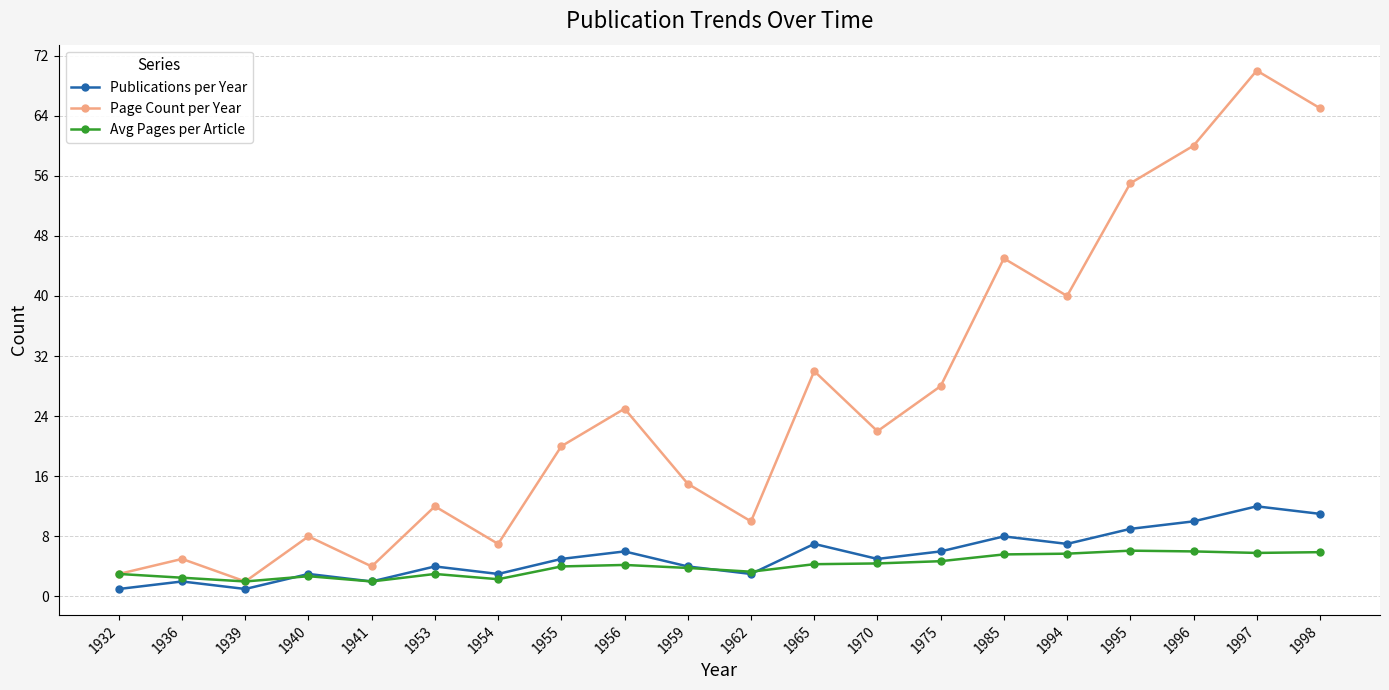

Is the value of Page Count per Year at 1998 greater than the value of Publications per Year at 1994?

Yes